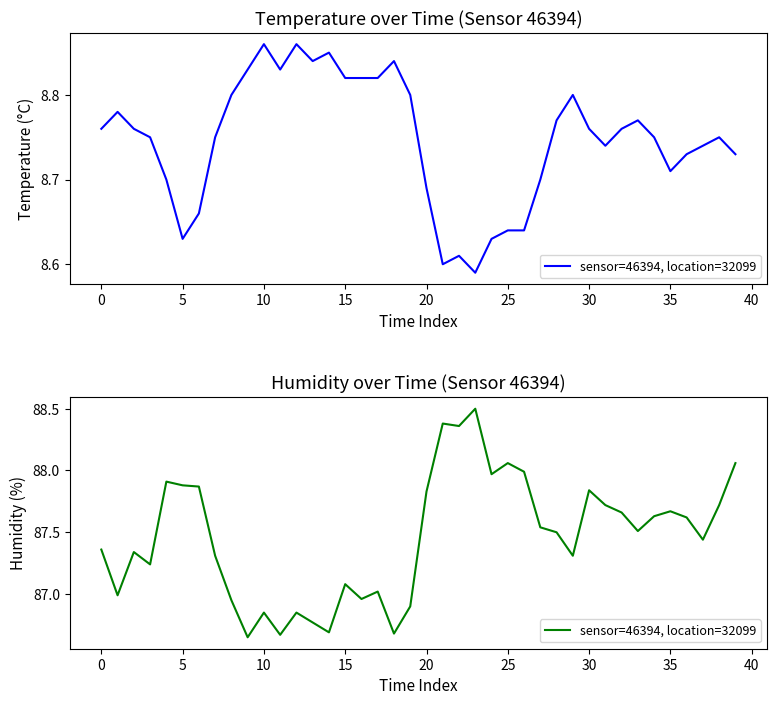

What is the label of the 20th point from the right?

20